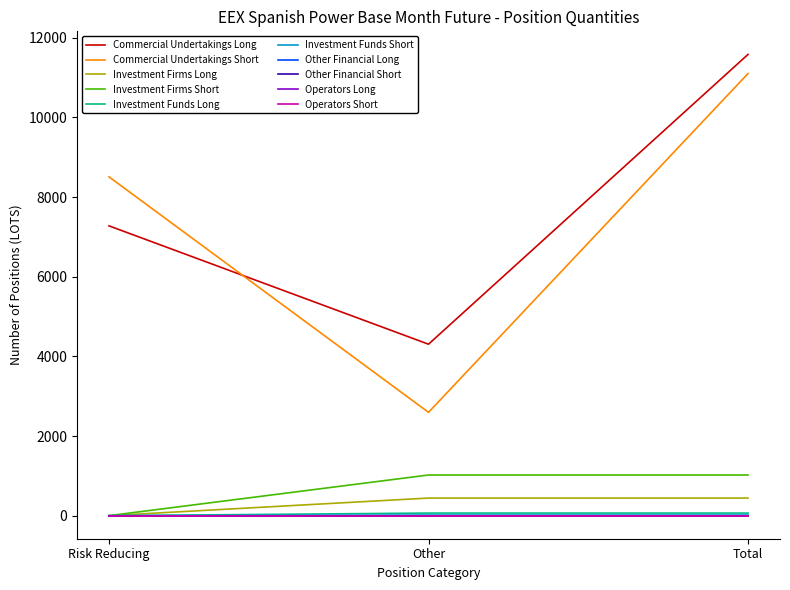

How many Investment Funds Long values are between 0 and 65?

3